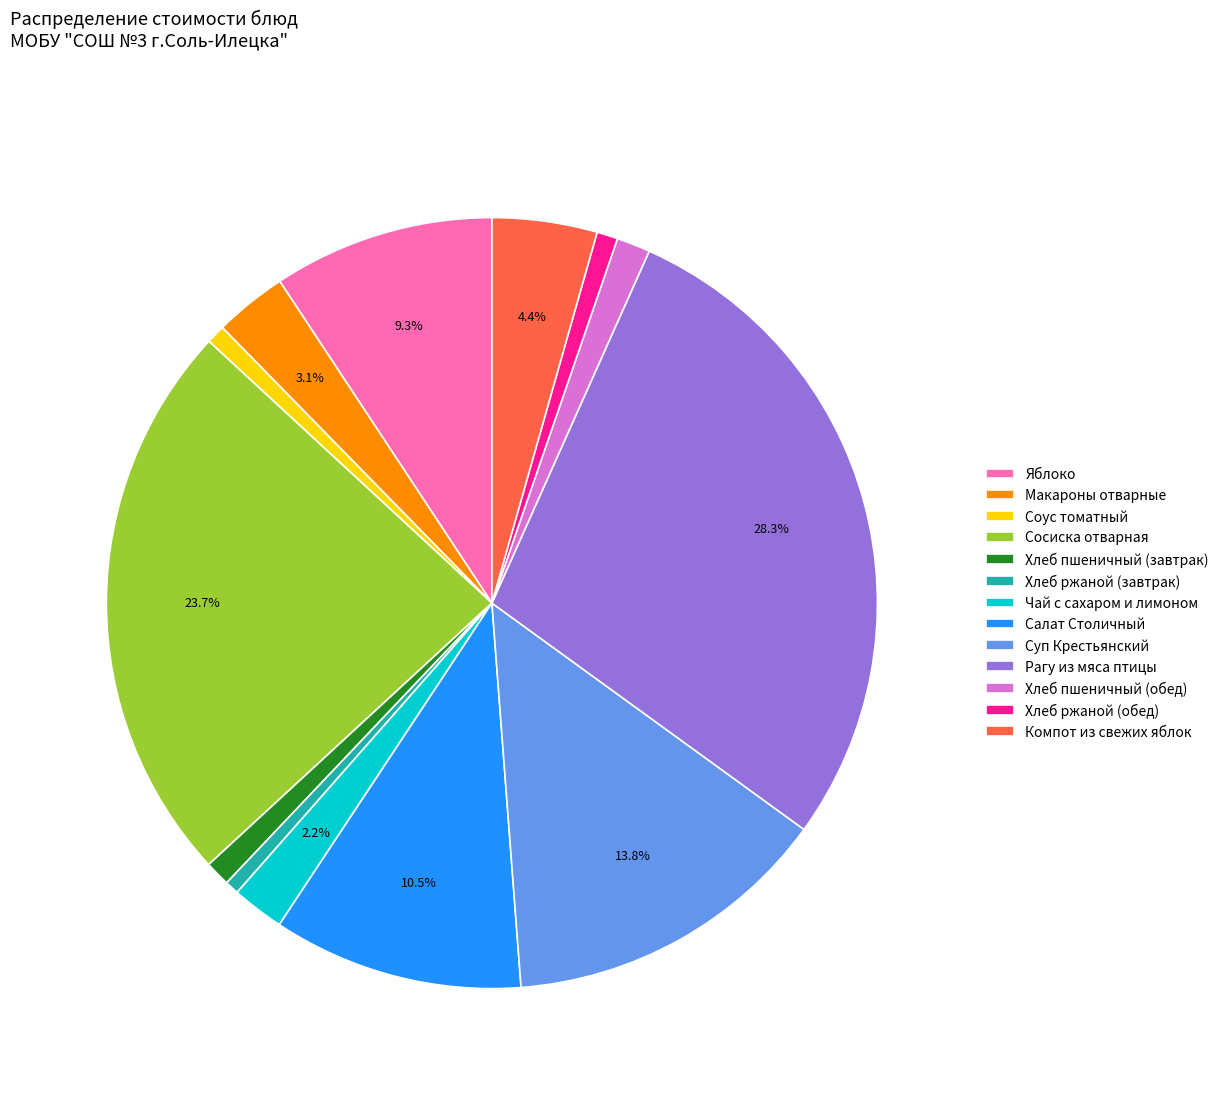

What is the ratio of the value at Компот из свежих яблок to the value at Суп Крестьянский?

0.3